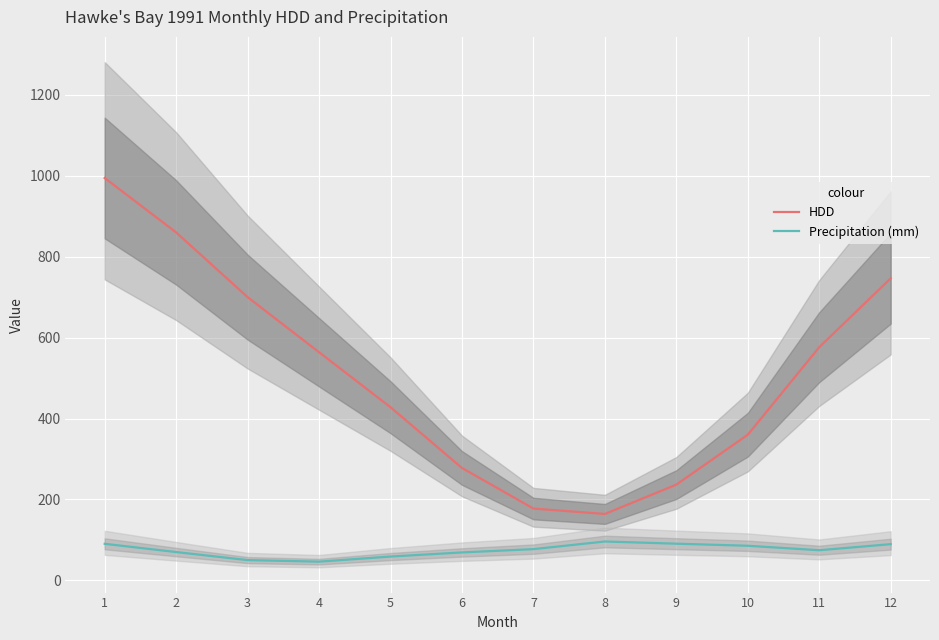

Is the value of Precipitation (mm) at 8 greater than the value of HDD at 6?

No